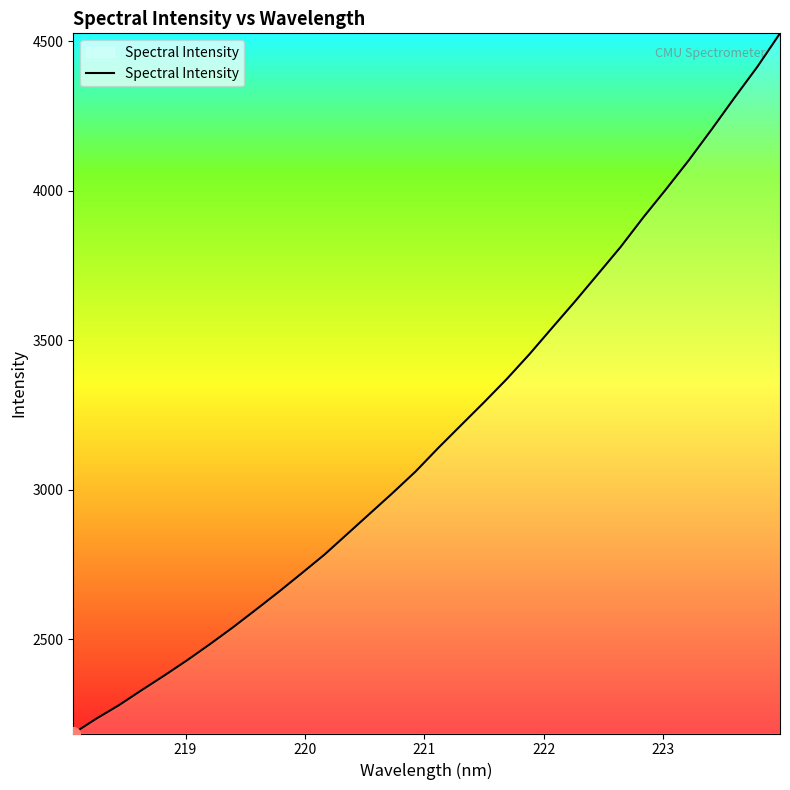

What is the sum of all values?

102094.3